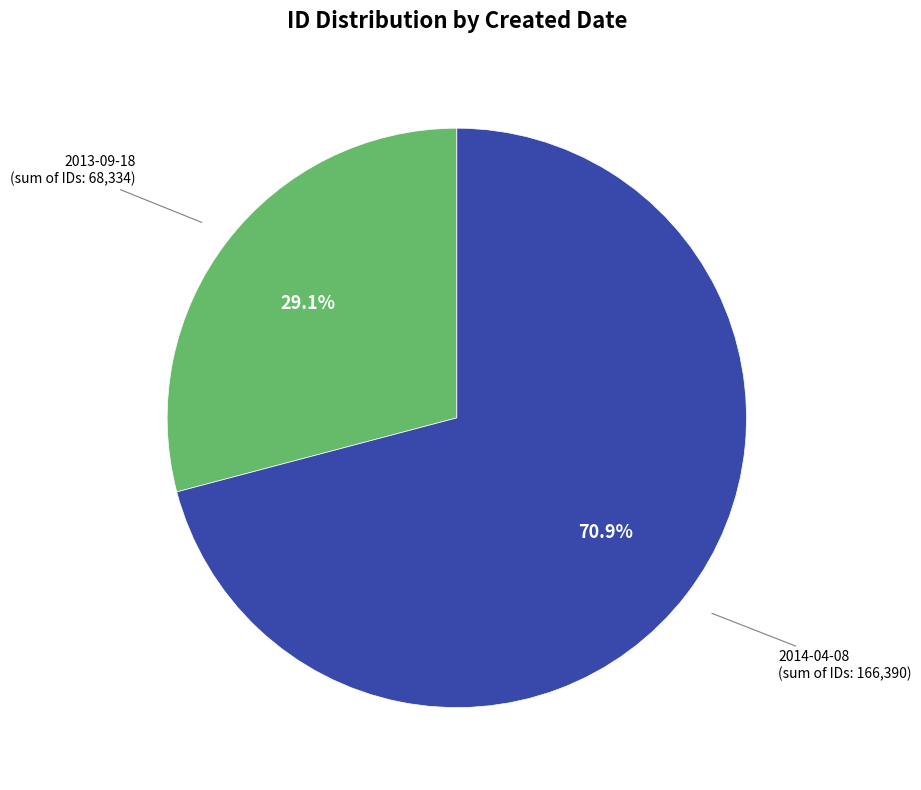

Which slice is the largest?

2014-04-08